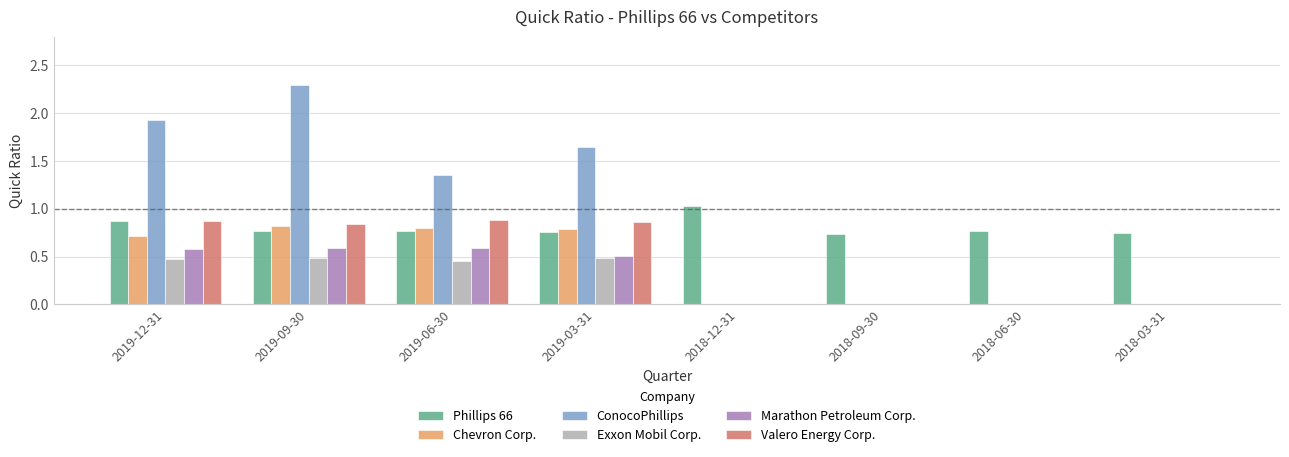

Between 2019-03-31 and 2018-12-31, which series saw the biggest shift?

ConocoPhillips